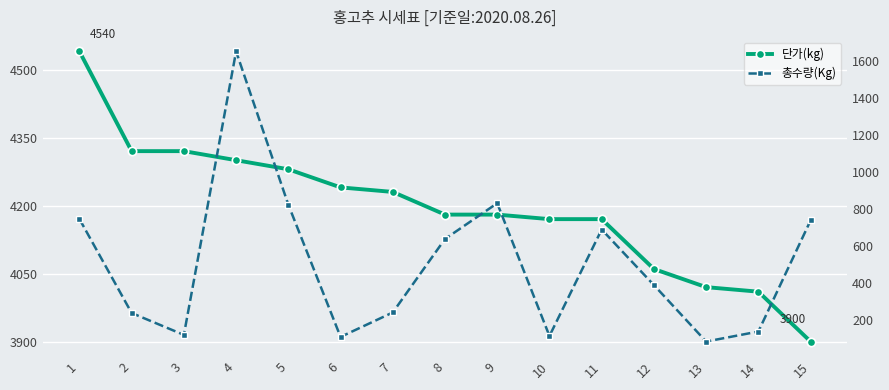

At which label is 총수량(Kg) closest to 869?

9